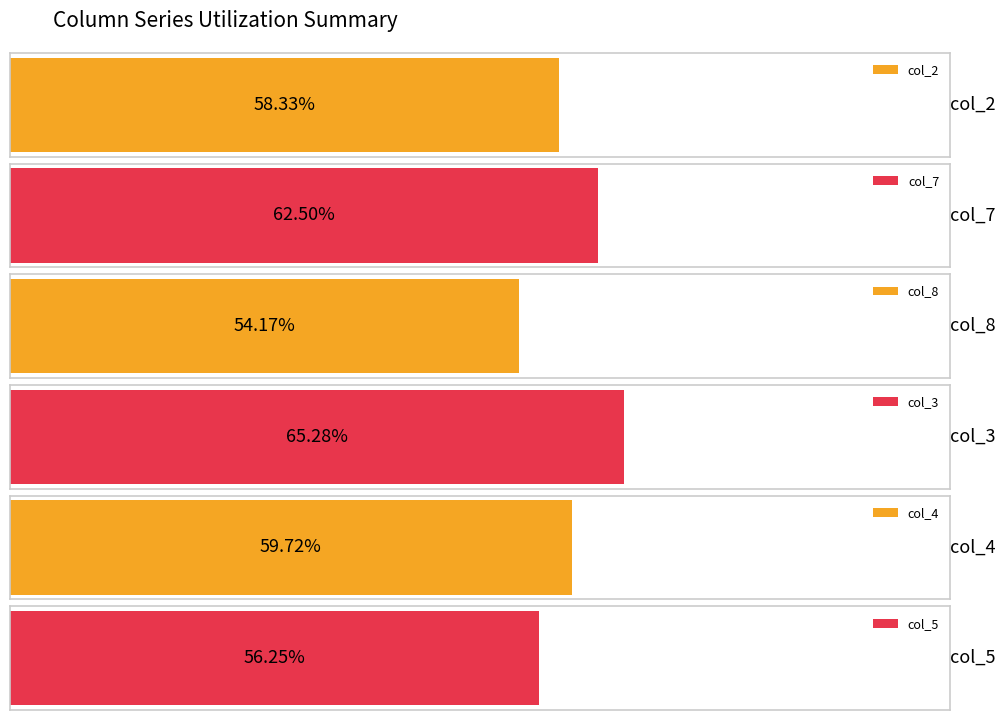

How many distinct data groups are displayed?

6